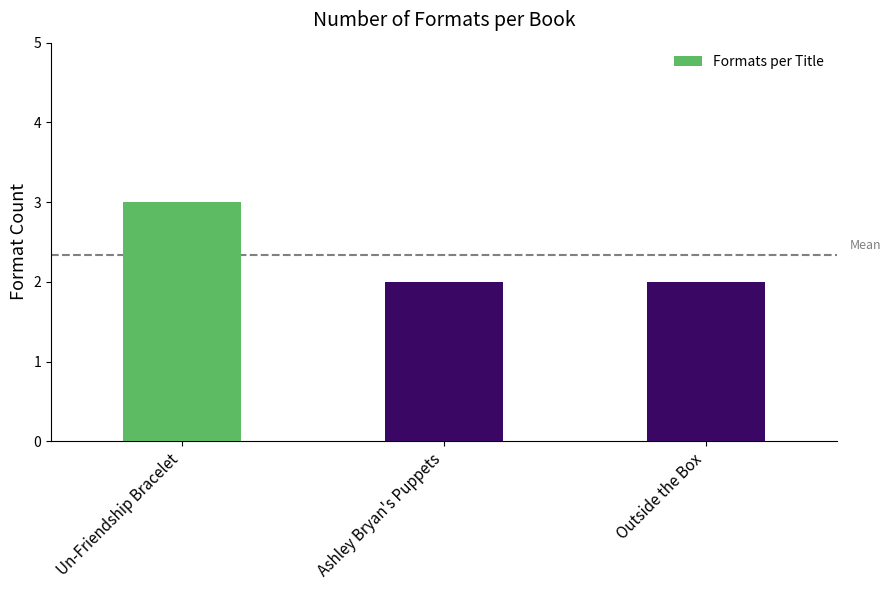

The chart shows a value of 3 at Un-Friendship Bracelet. True or false?

True